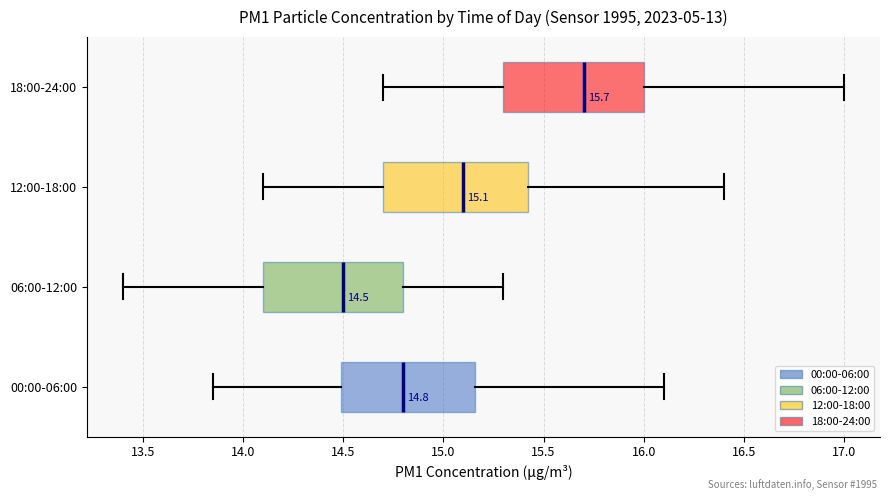

Which box has the furthest to the left median line?

06:00-12:00